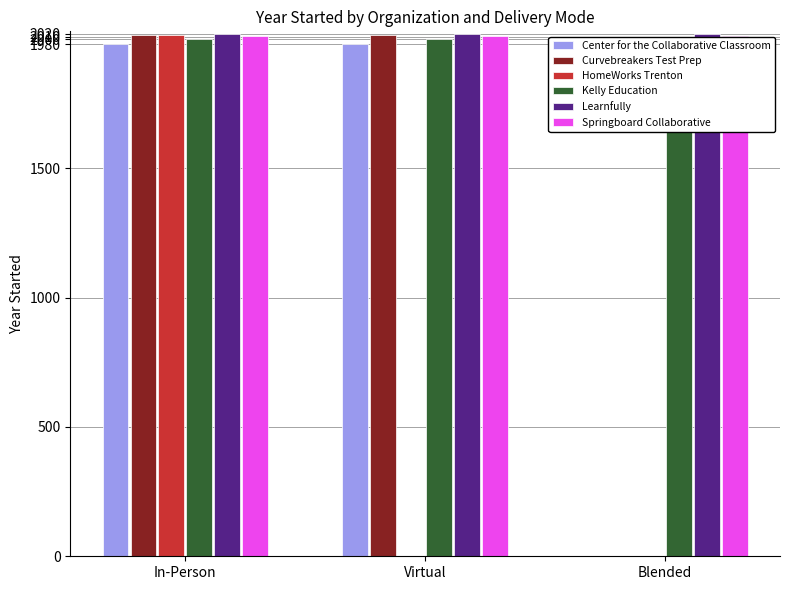

What is the label of the 2nd bar from the right?

Virtual